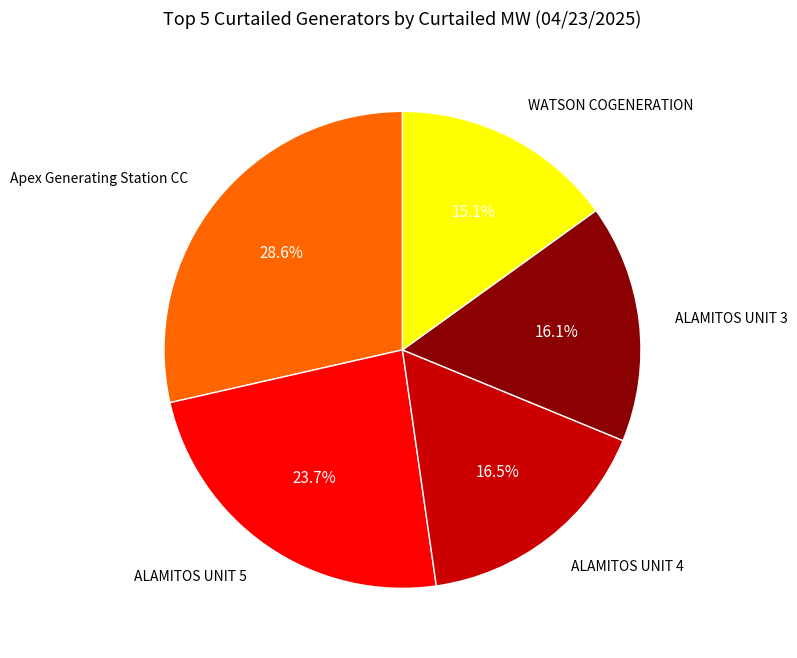

How many slices are in this pie chart?

5